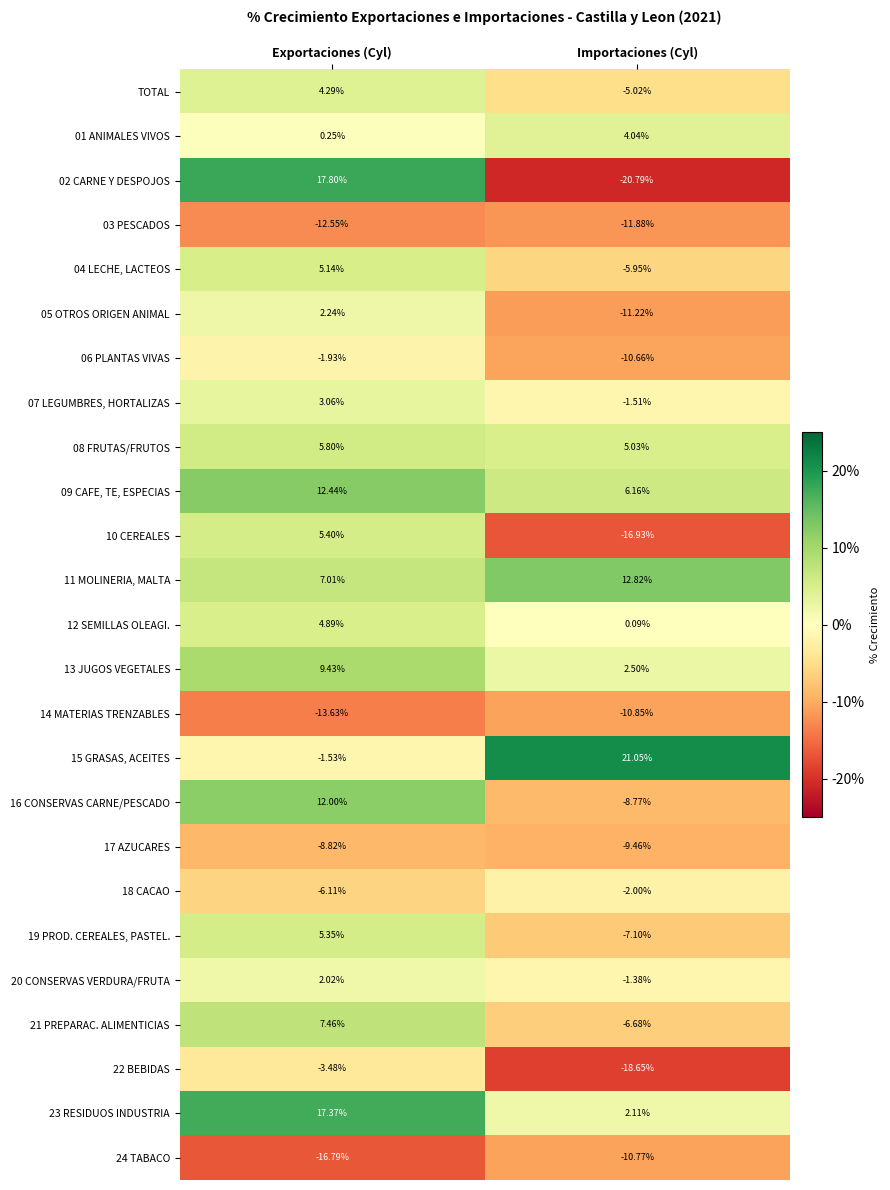

At which category is the sum across all series the highest?

Exportaciones (Cyl)